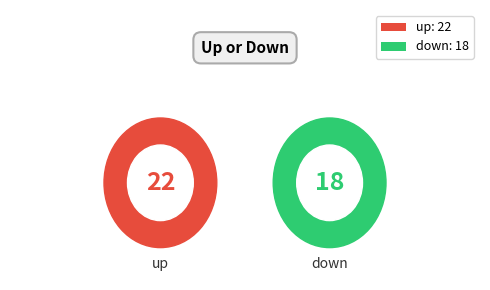

Which category accounts for the majority?

up